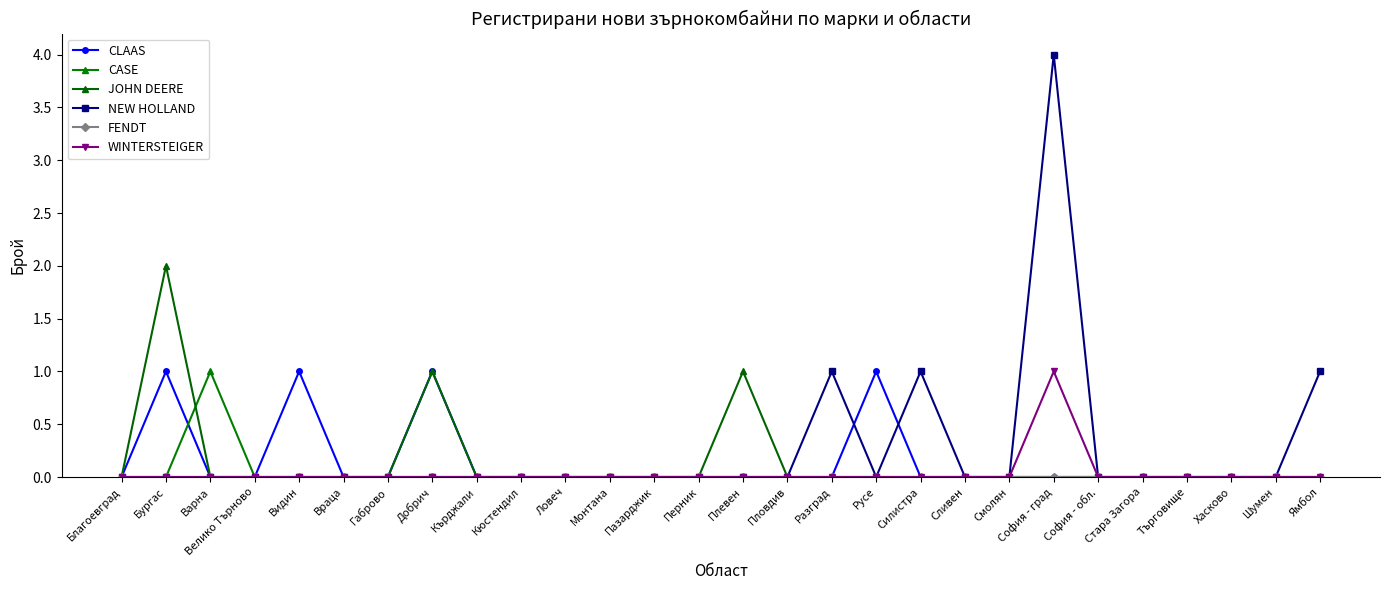

Is this an area chart (filled region under the line)?

No